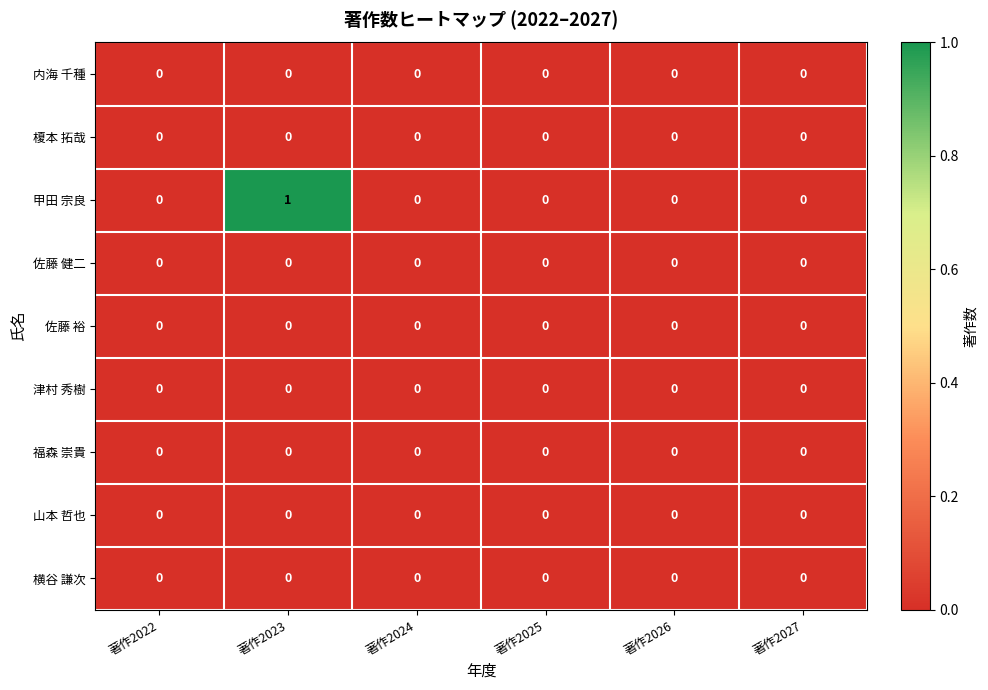

Which series has the largest total across all categories?

甲田 宗良